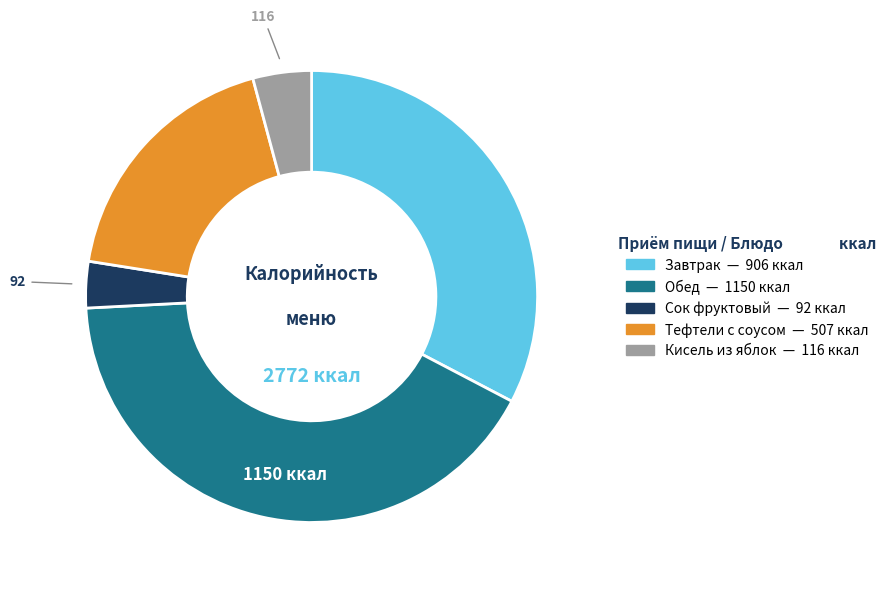

How many slices are in this pie chart?

5